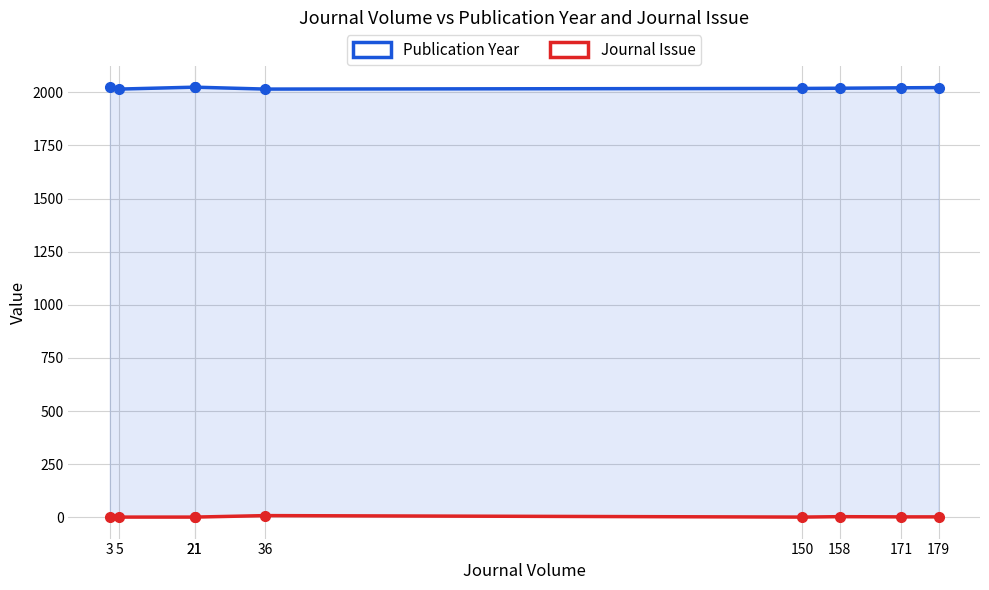

True or false: Publication Year and Journal Issue intersect in this chart.

False